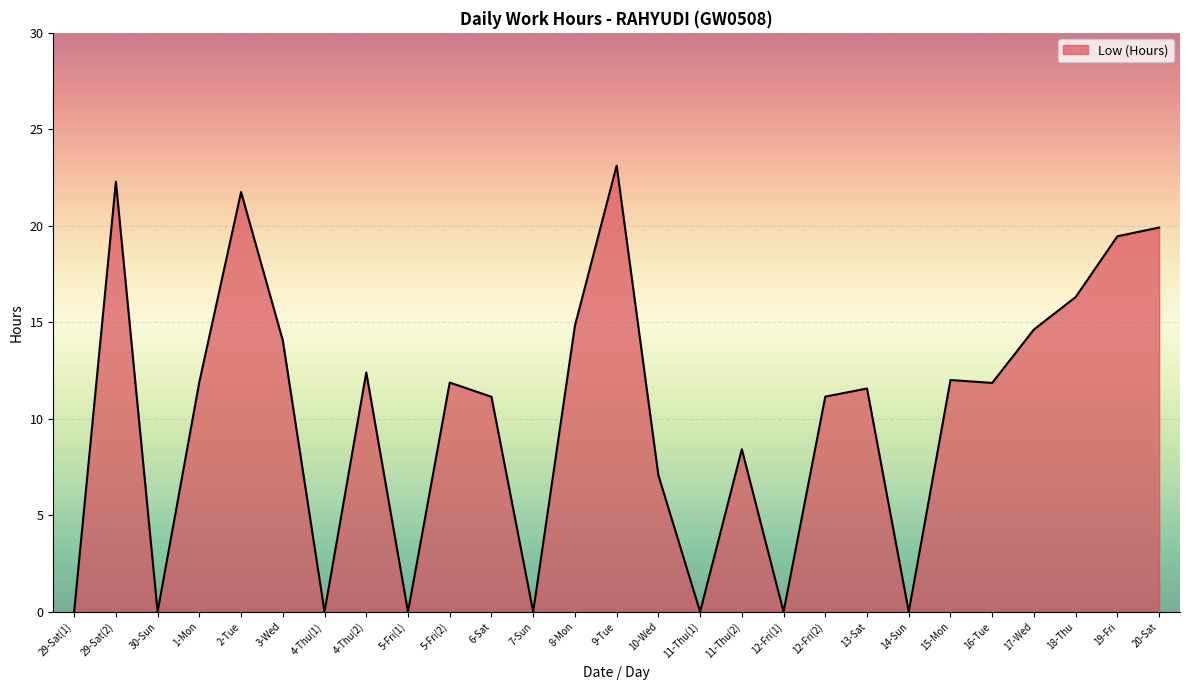

Where is the first local minimum?

30-Sun